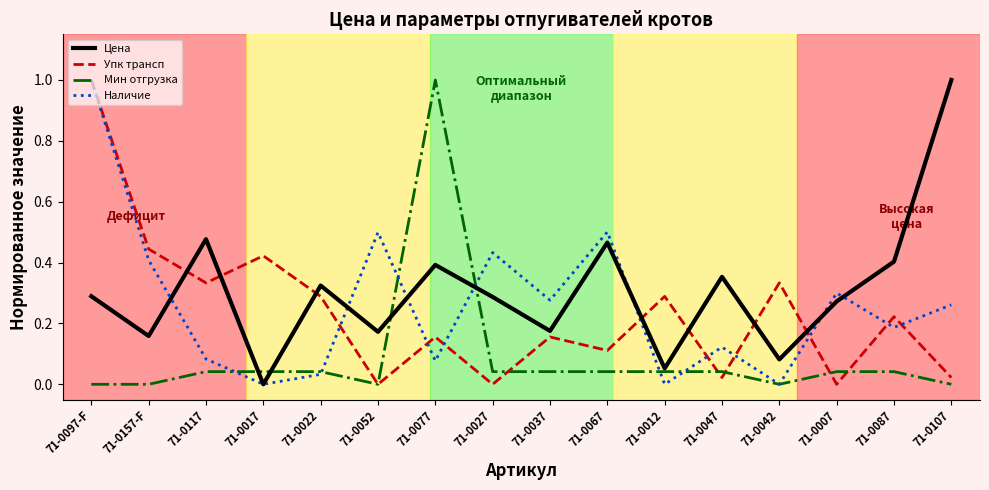

True or false: Цена and Наличие intersect in this chart.

True